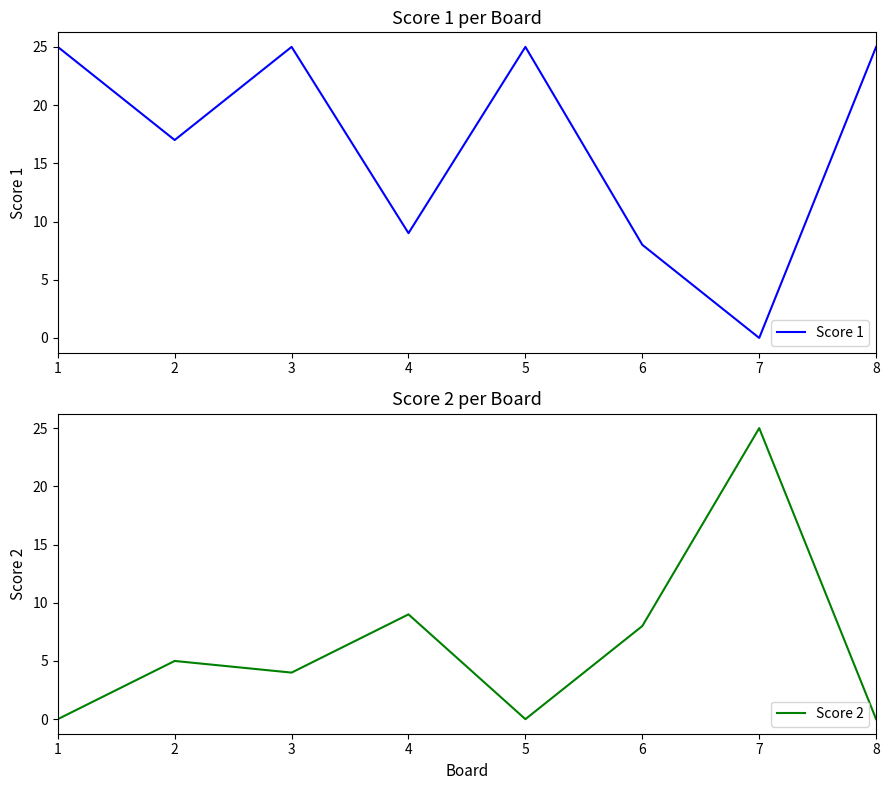

Rank the series by their average value, from highest to lowest.

Score 1, Score 2